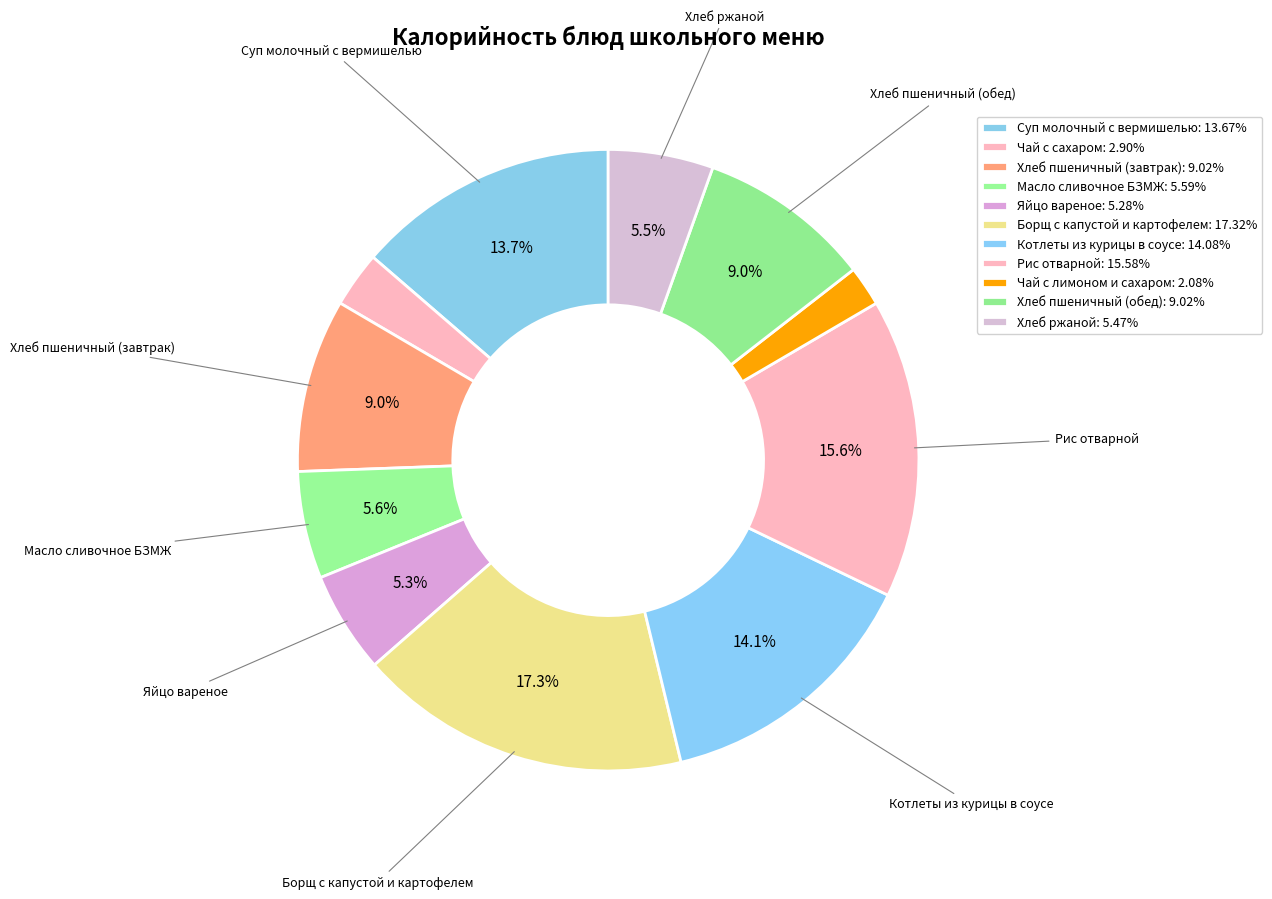

To the nearest percent, what is the average slice percentage?

9%